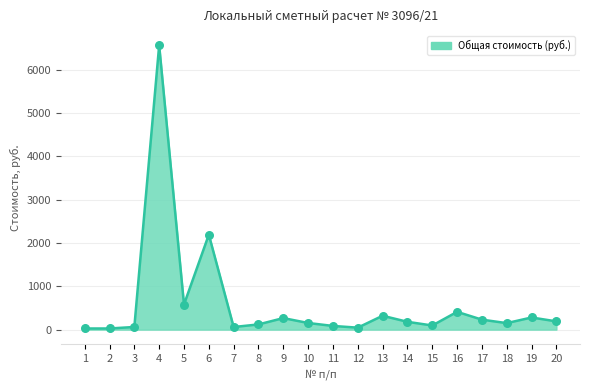

Which has a higher value, 4 or 17?

4